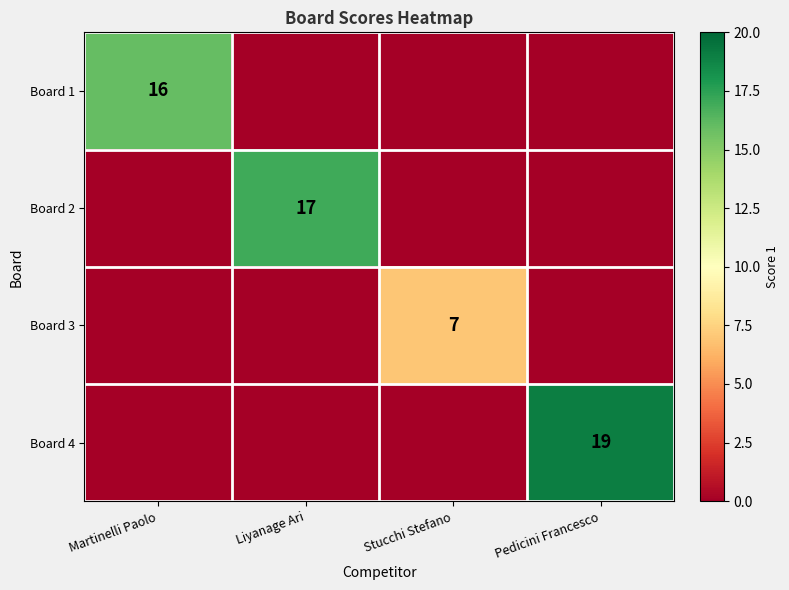

The value of Board 2 at Liyanage Ari is 17. True or false?

True